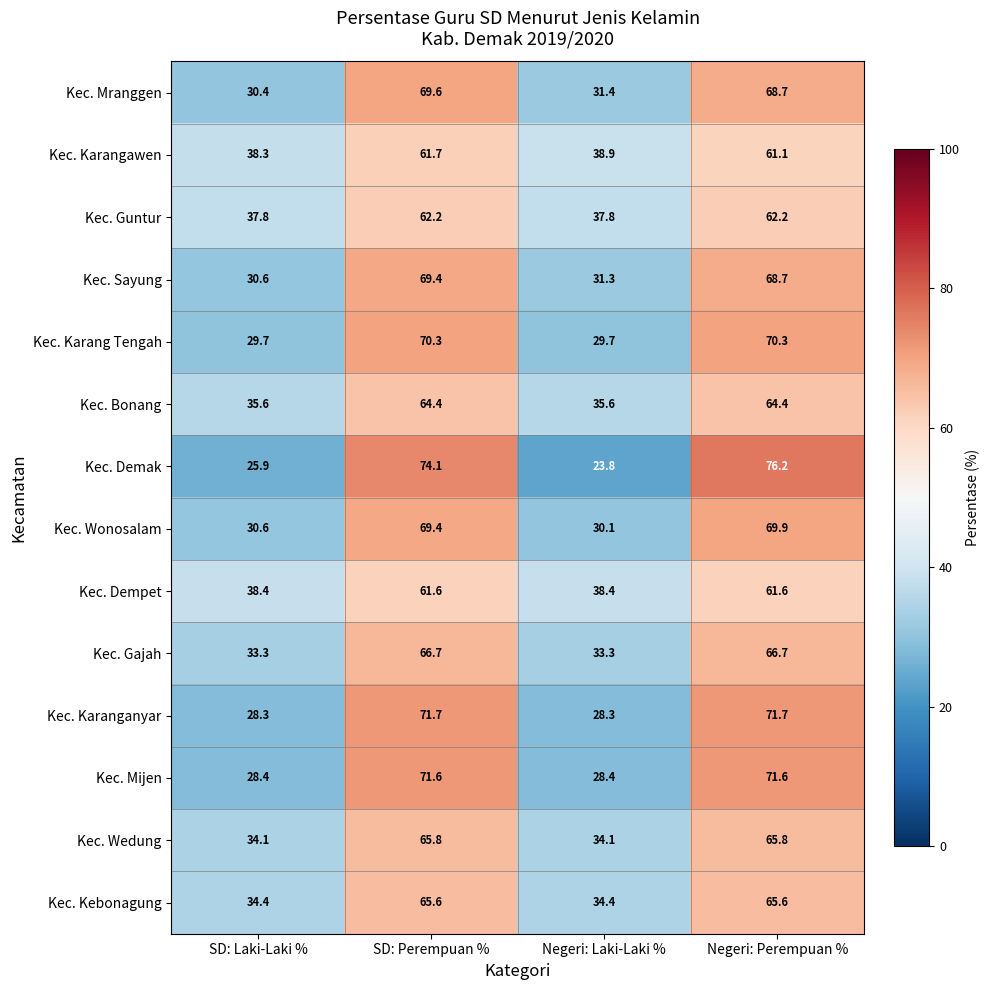

At which label does Kec. Mranggen first exceed 68?

SD: Perempuan %